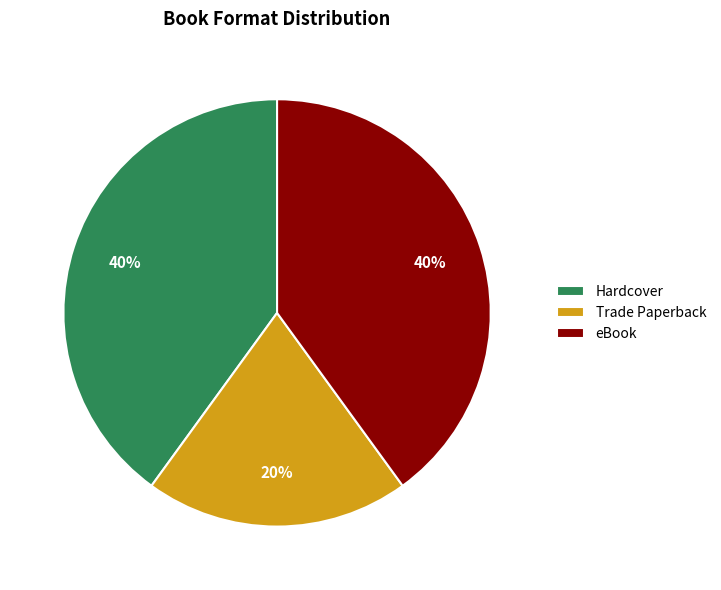

To the nearest percent, what percentage of the pie is Trade Paperback?

20%